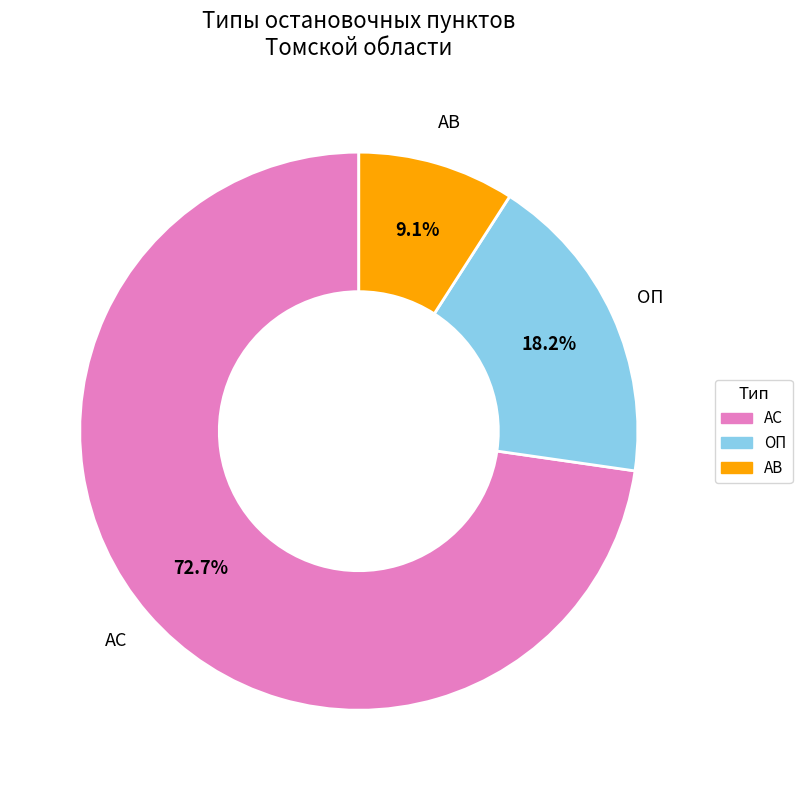

Does any single category account for the majority?

Yes